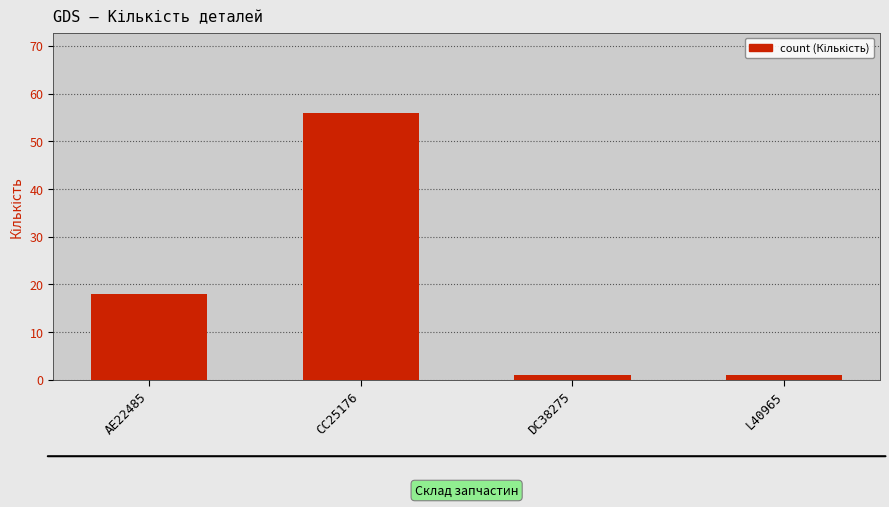

Are the bars horizontal?

No